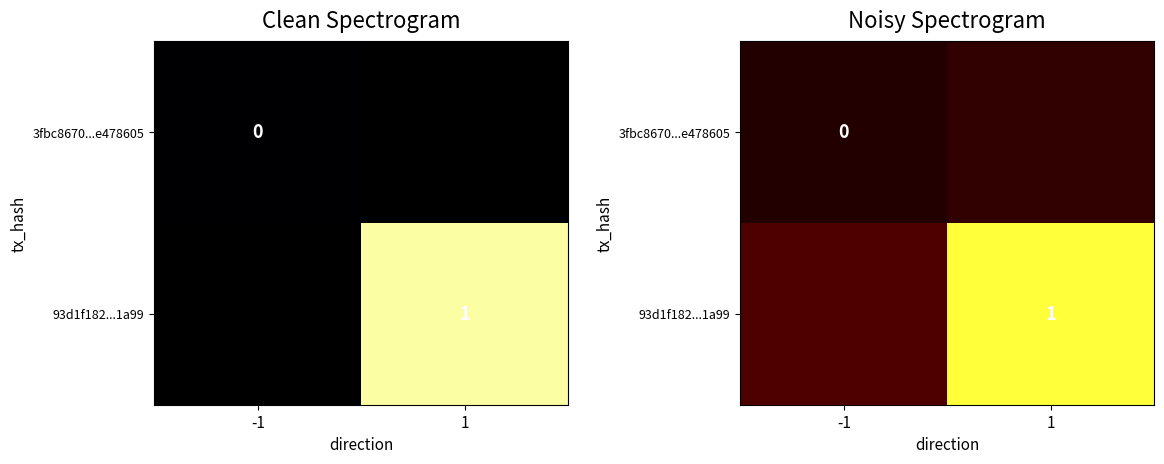

What is the sum of all 3fbc8670...e478605 values?

0.1